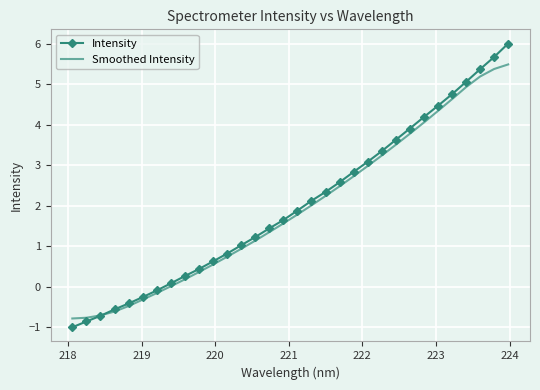

What is the lowest value of the Smoothed Intensity series?

-0.8